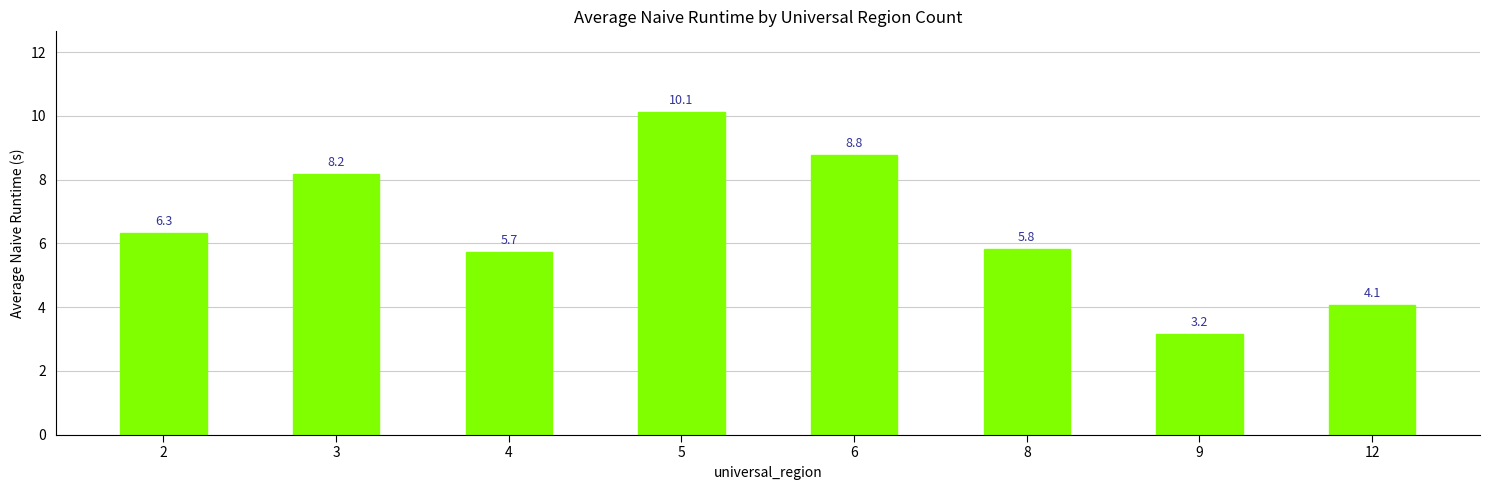

Reading right to left, extract all data points from this chart.

4.1	3.2	5.8	8.8	10.1	5.7	8.2	6.3